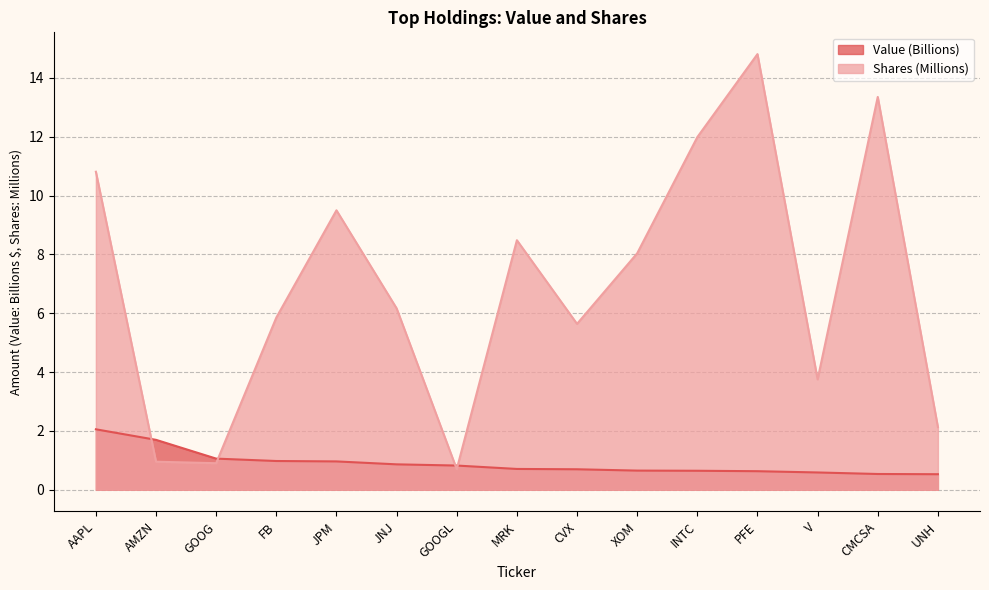

What is the total value across all series at AMZN?

2.6